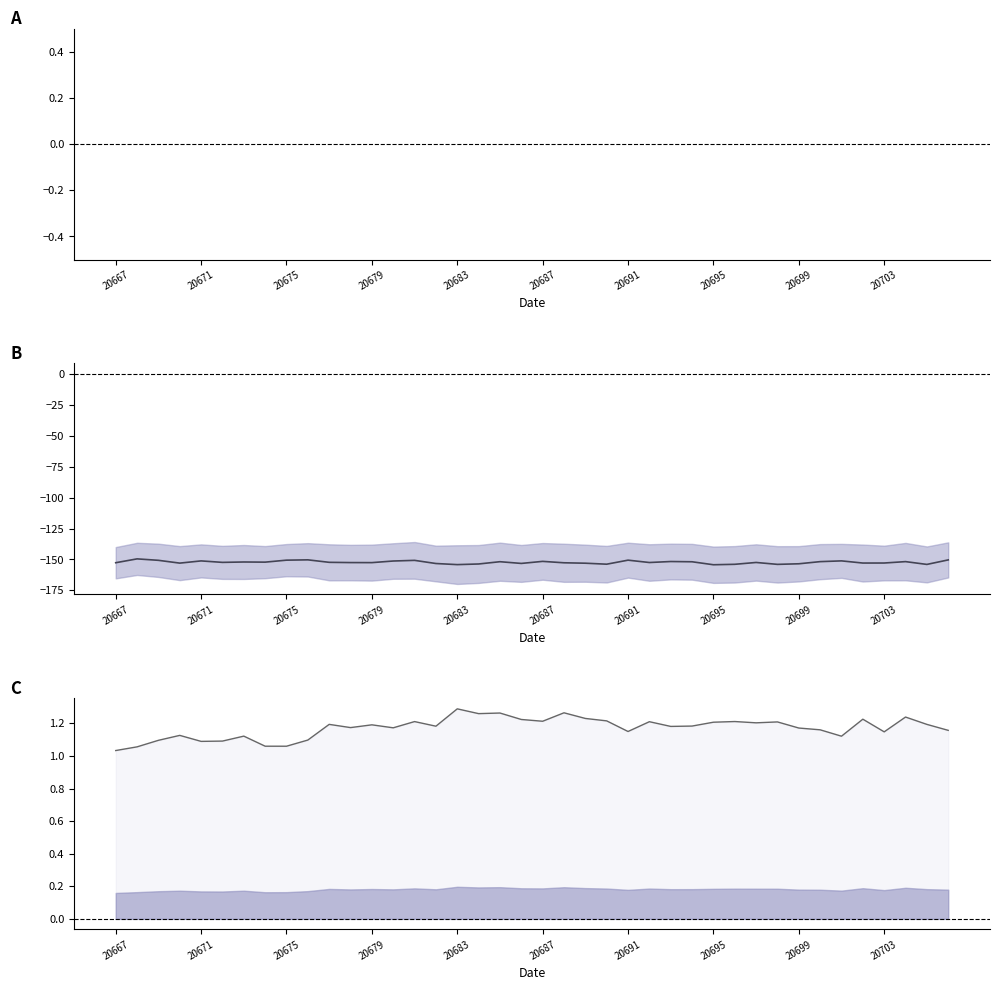

How many interior local valleys does the mean series have?

12